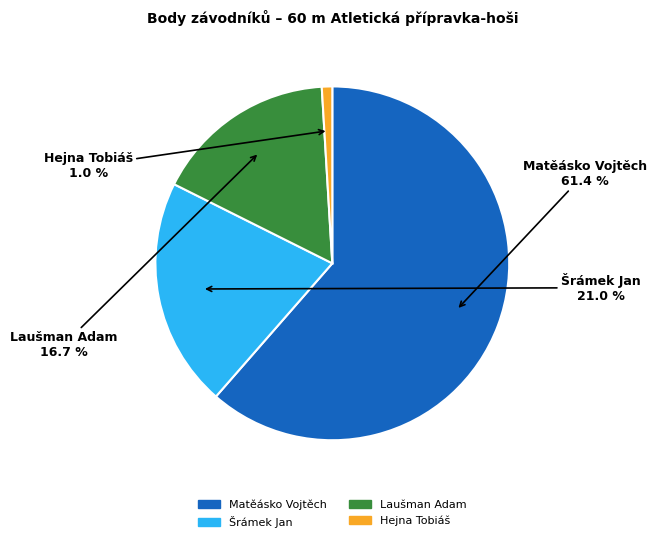

True or false: Laušman Adam accounts for 6% of the total.

False